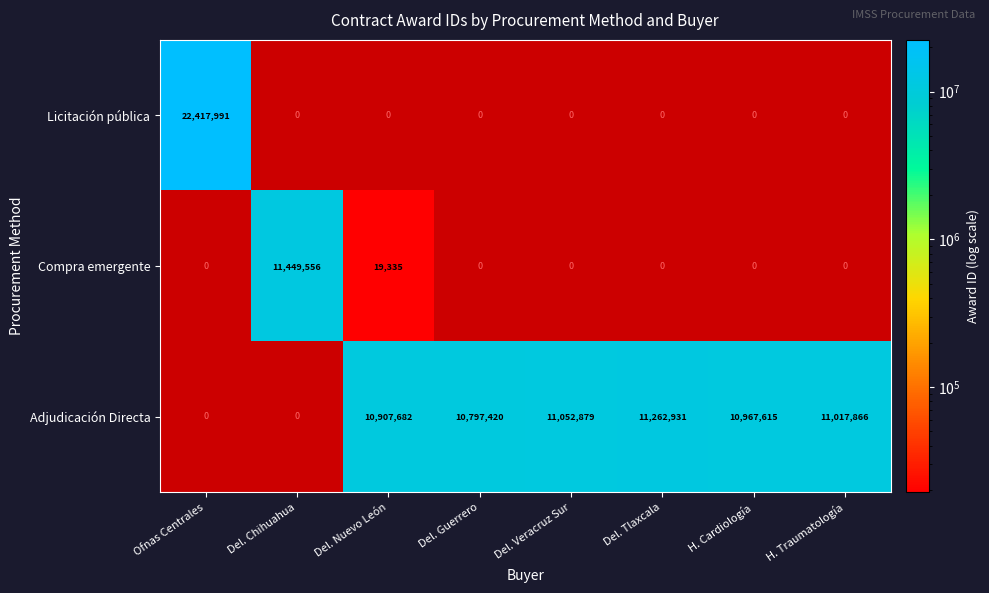

Reading left to right, list all the values displayed in this chart.

Licitación pública: Ofnas Centrales=22417991	Del. Chihuahua=0	Del. Nuevo León=0	Del. Guerrero=0	Del. Veracruz Sur=0	Del. Tlaxcala=0	H. Cardiología=0	H. Traumatología=0
Compra emergente: Ofnas Centrales=0	Del. Chihuahua=11449556	Del. Nuevo León=19335	Del. Guerrero=0	Del. Veracruz Sur=0	Del. Tlaxcala=0	H. Cardiología=0	H. Traumatología=0
Adjudicación Directa: Ofnas Centrales=0	Del. Chihuahua=0	Del. Nuevo León=10907682	Del. Guerrero=10797420	Del. Veracruz Sur=11052879	Del. Tlaxcala=11262931	H. Cardiología=10967615	H. Traumatología=11017866